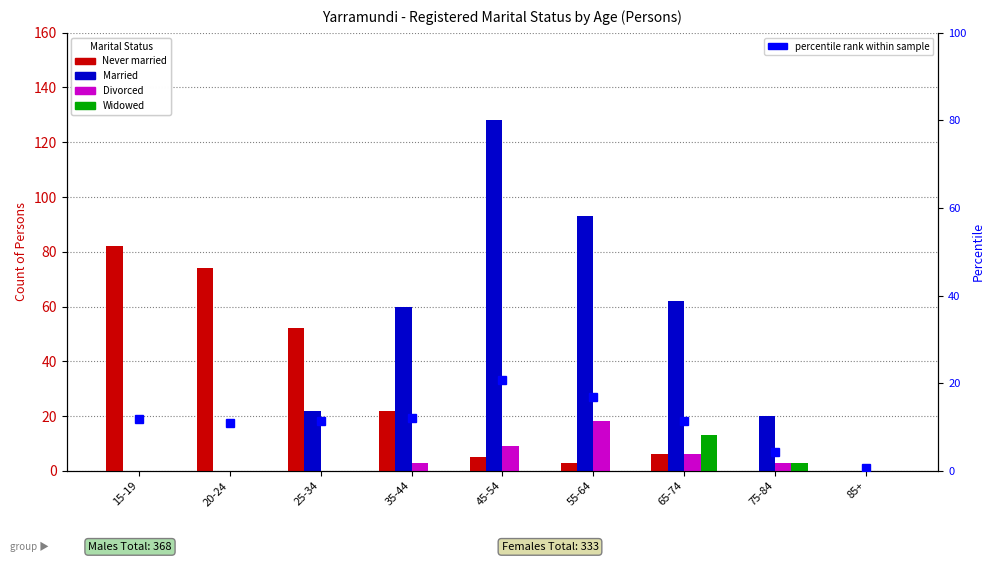

What position from the right is 45-54?

5